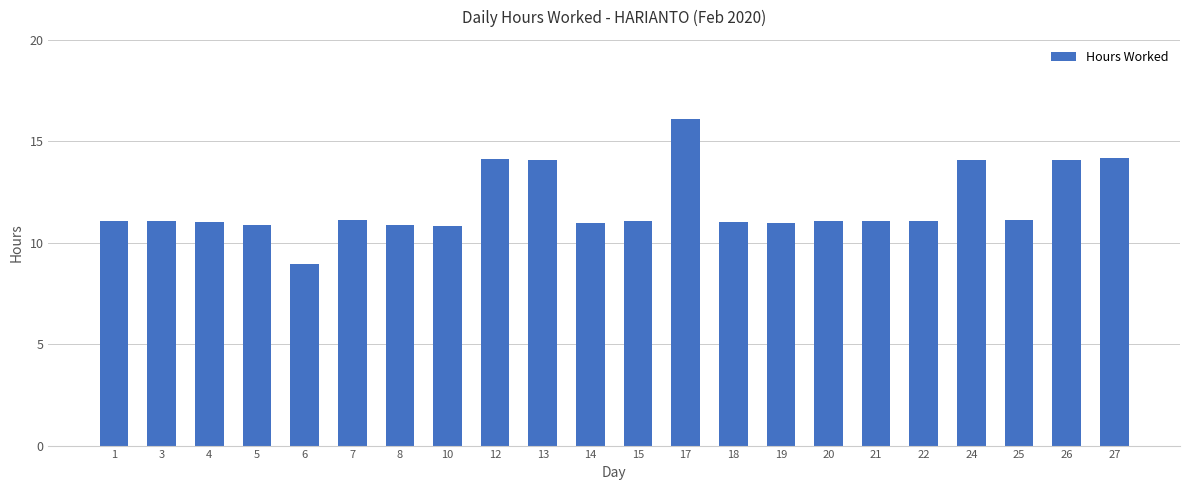

Which category has the lowest value across all series?

6